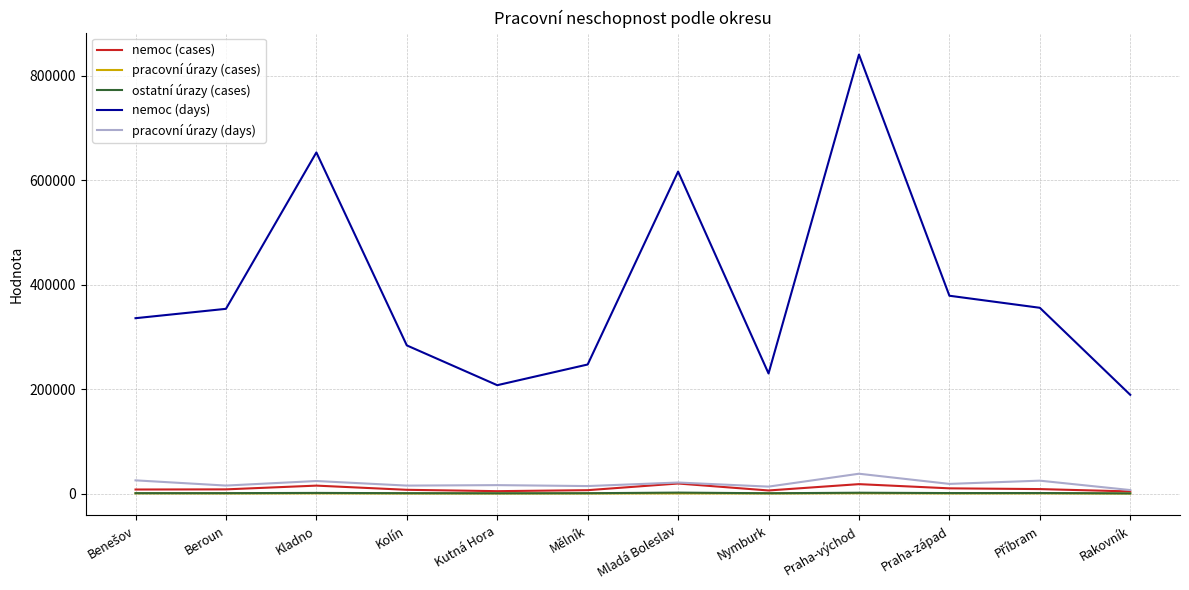

At which label is nemoc (days) closest to 514974?

Mladá Boleslav